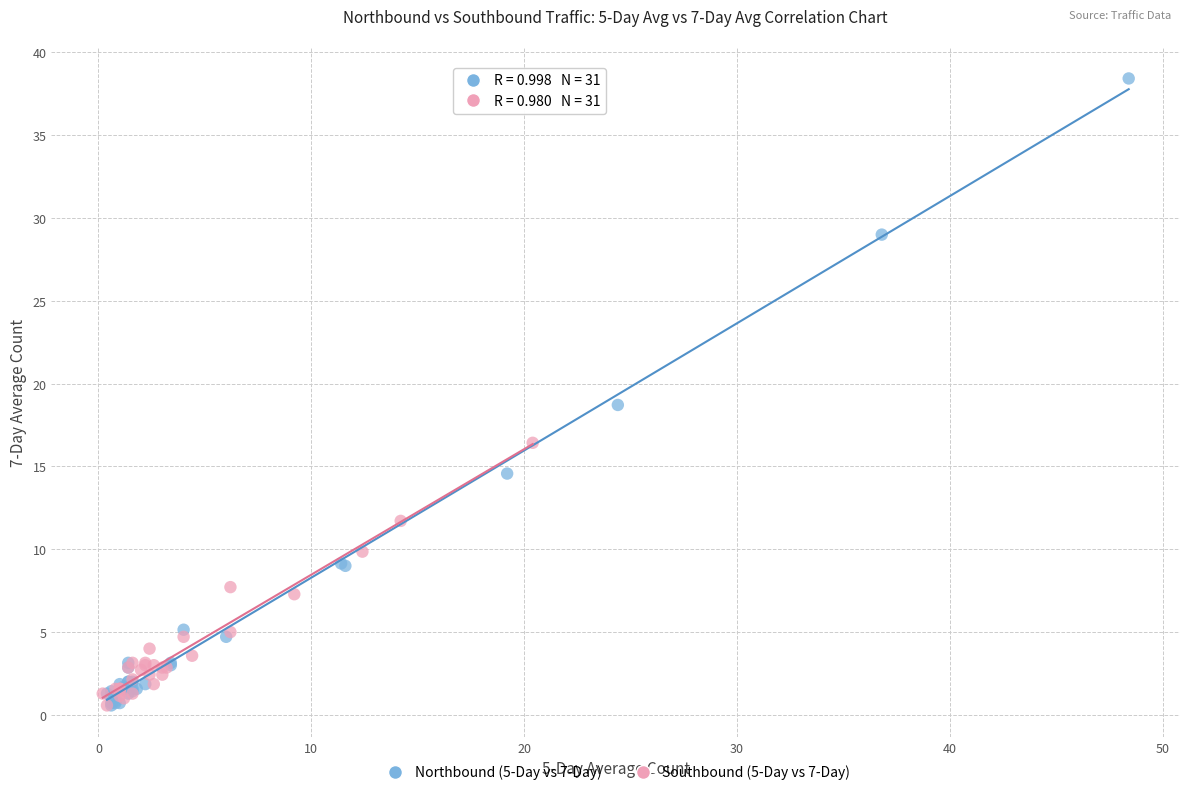

Which series has the widest spread of Y values?

Northbound (5-Day vs 7-Day)